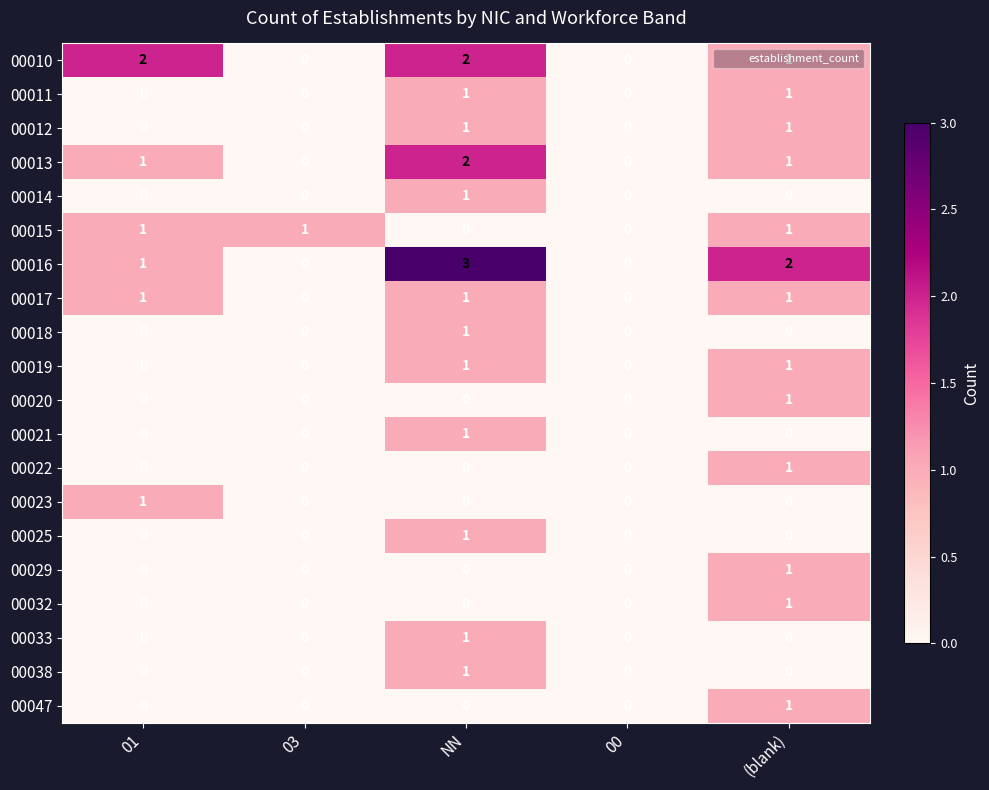

How many 00029 values are between 0 and 1?

5